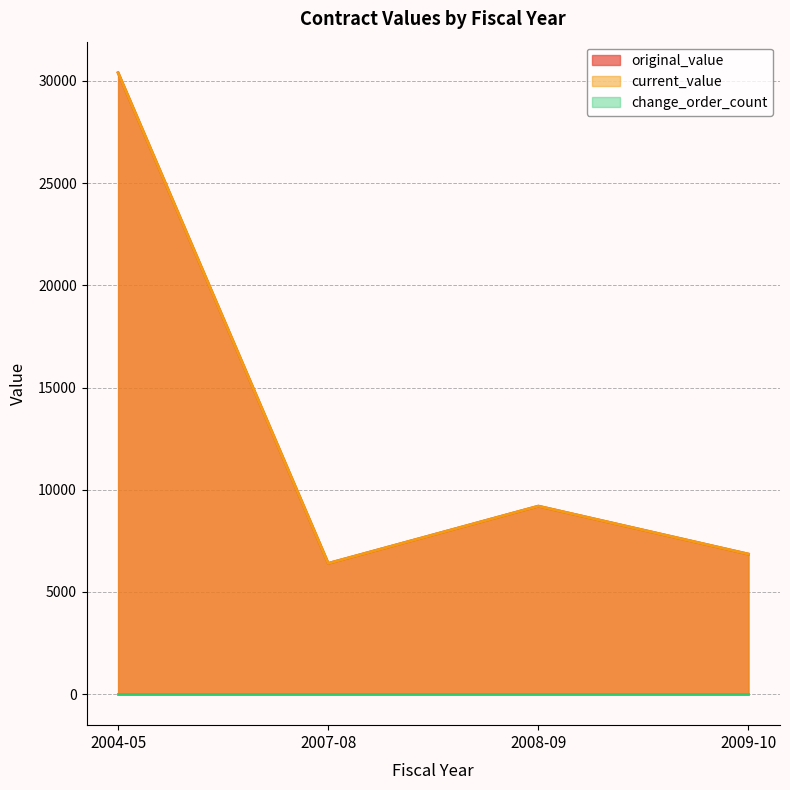

The original_value series shows 12137.5 at 2008-09. True or false?

False